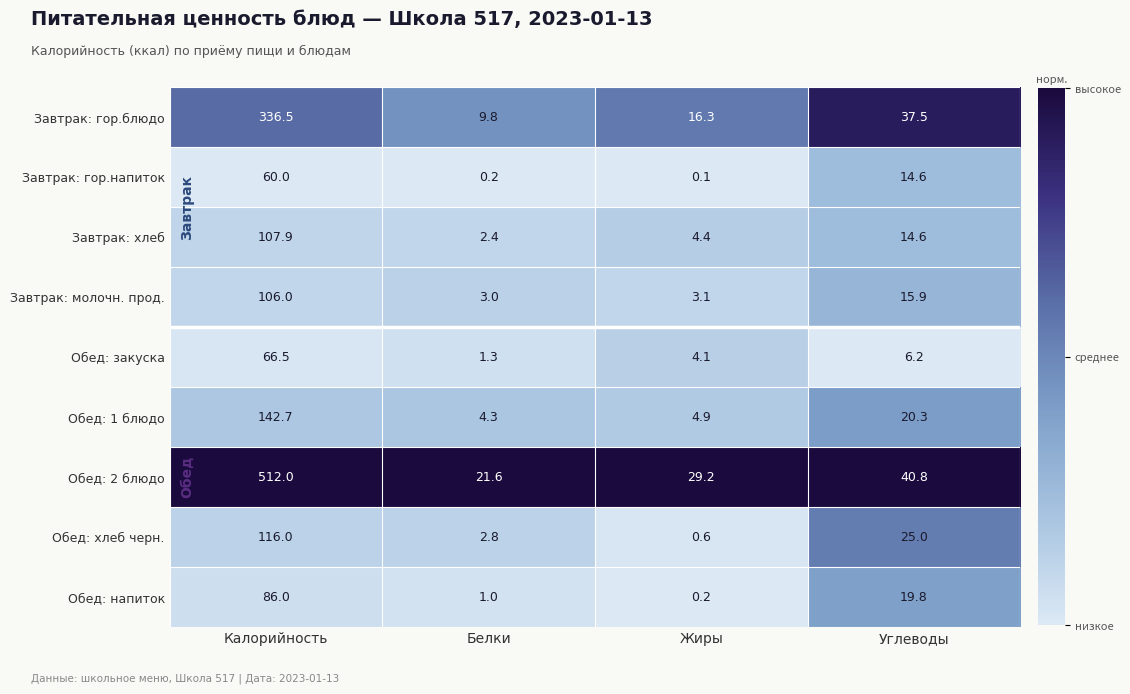

What is the maximum value shown in the chart?

512.0